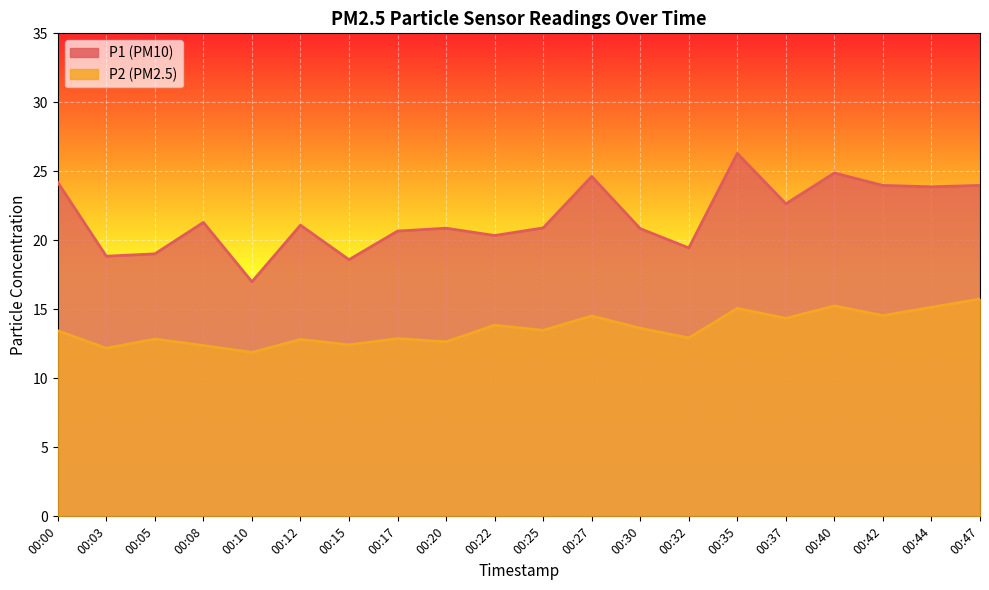

True or false: P1 and P2 cross at least once.

False